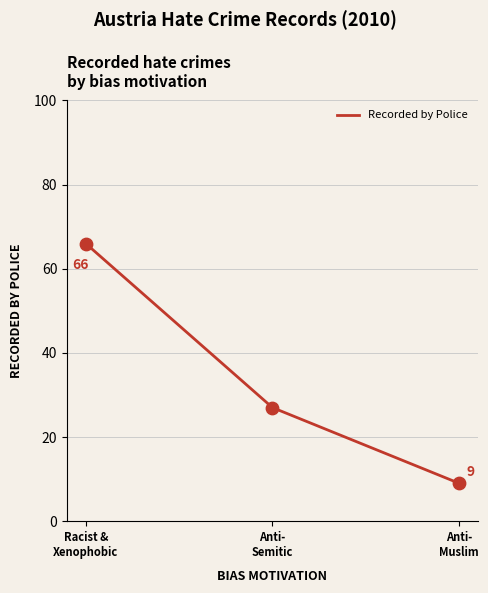

What is the change in value from Racist &
Xenophobic to Anti-
Semitic?

-39